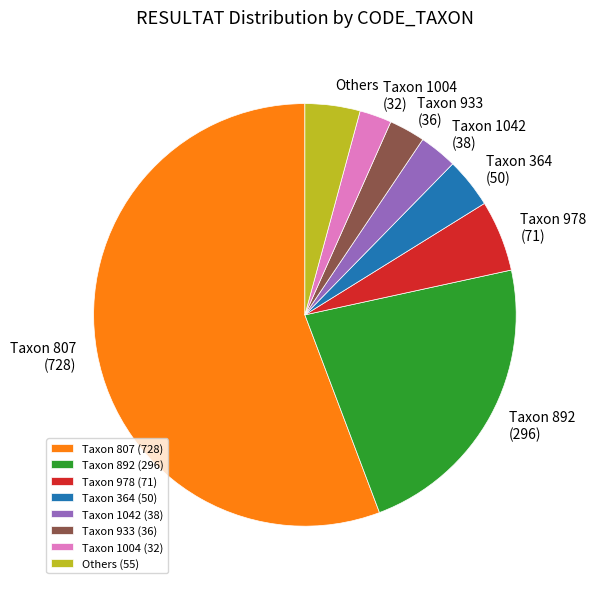

Combined, do Taxon 807 and Taxon 1042 account for over 50%?

Yes